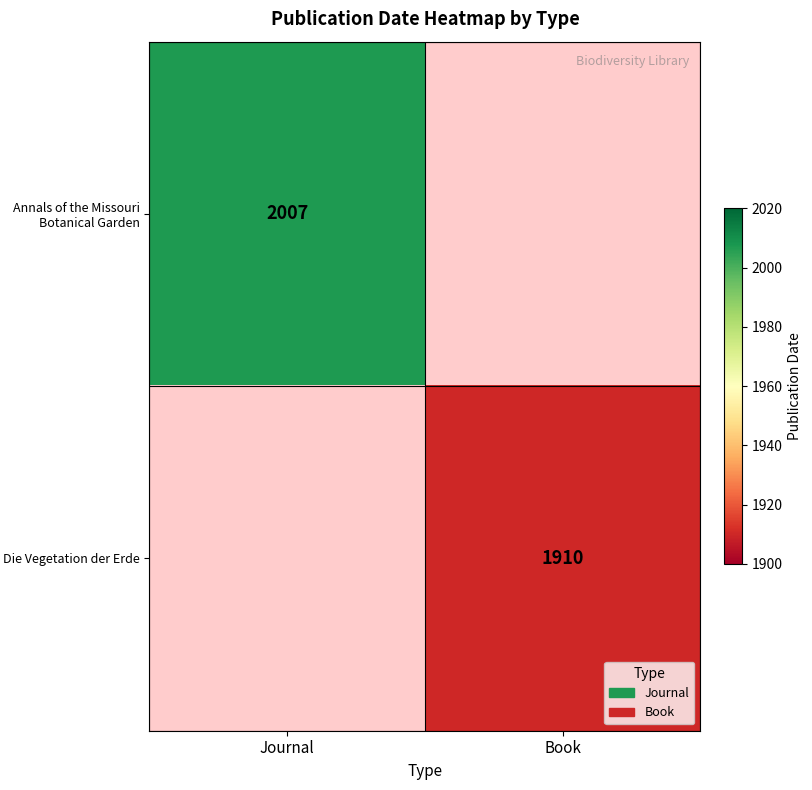

True or false: Annals of the Missouri Botanical Garden has a value of 862.9 at Journal.

False